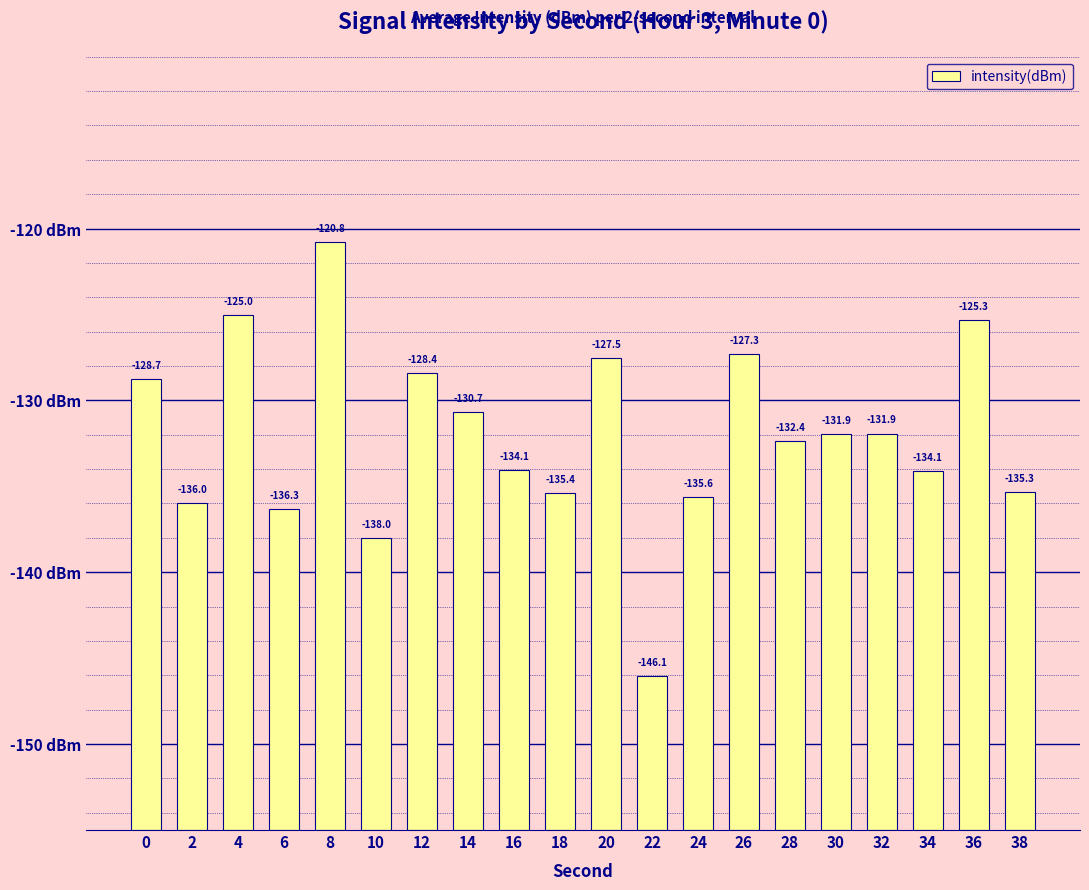

Which label corresponds to the largest value in the chart?

8